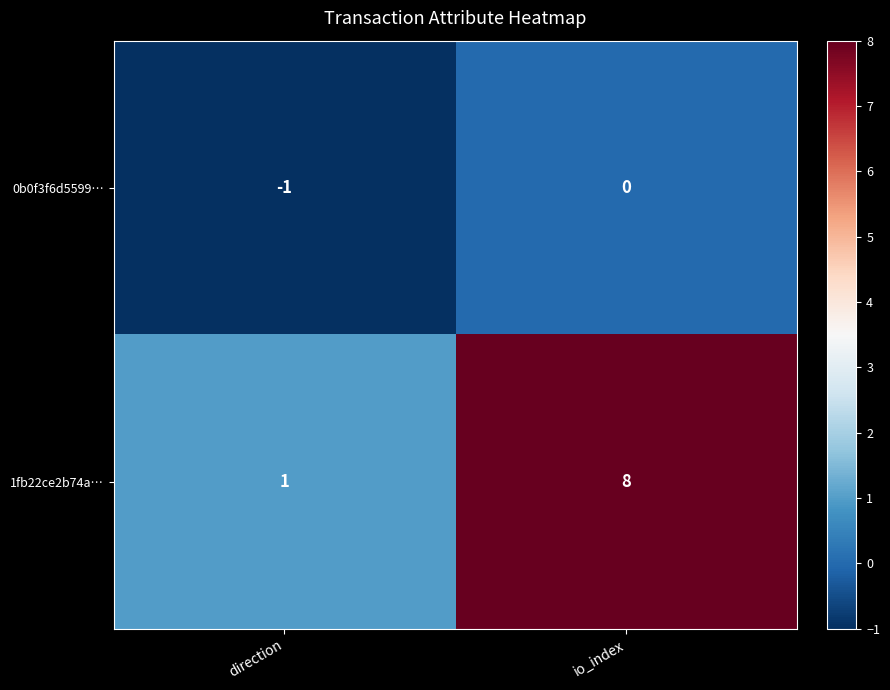

Is the value of 0b0f3f6d5599… at direction greater than the value of 1fb22ce2b74a… at io_index?

No